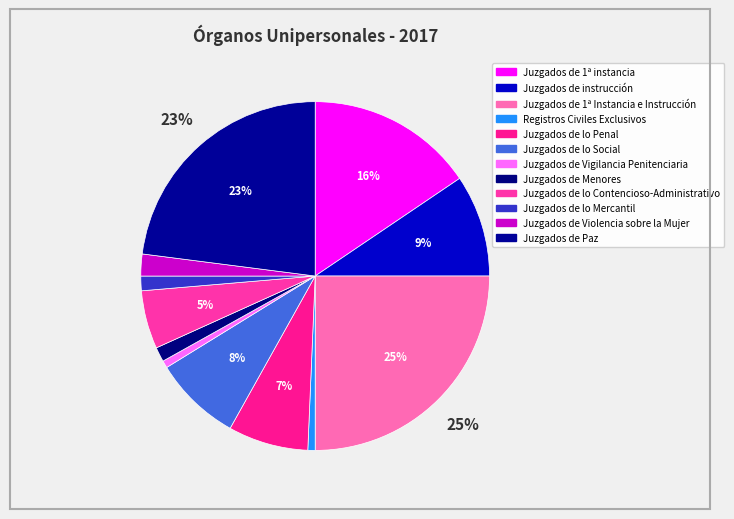

Count the number of slices in the pie.

12